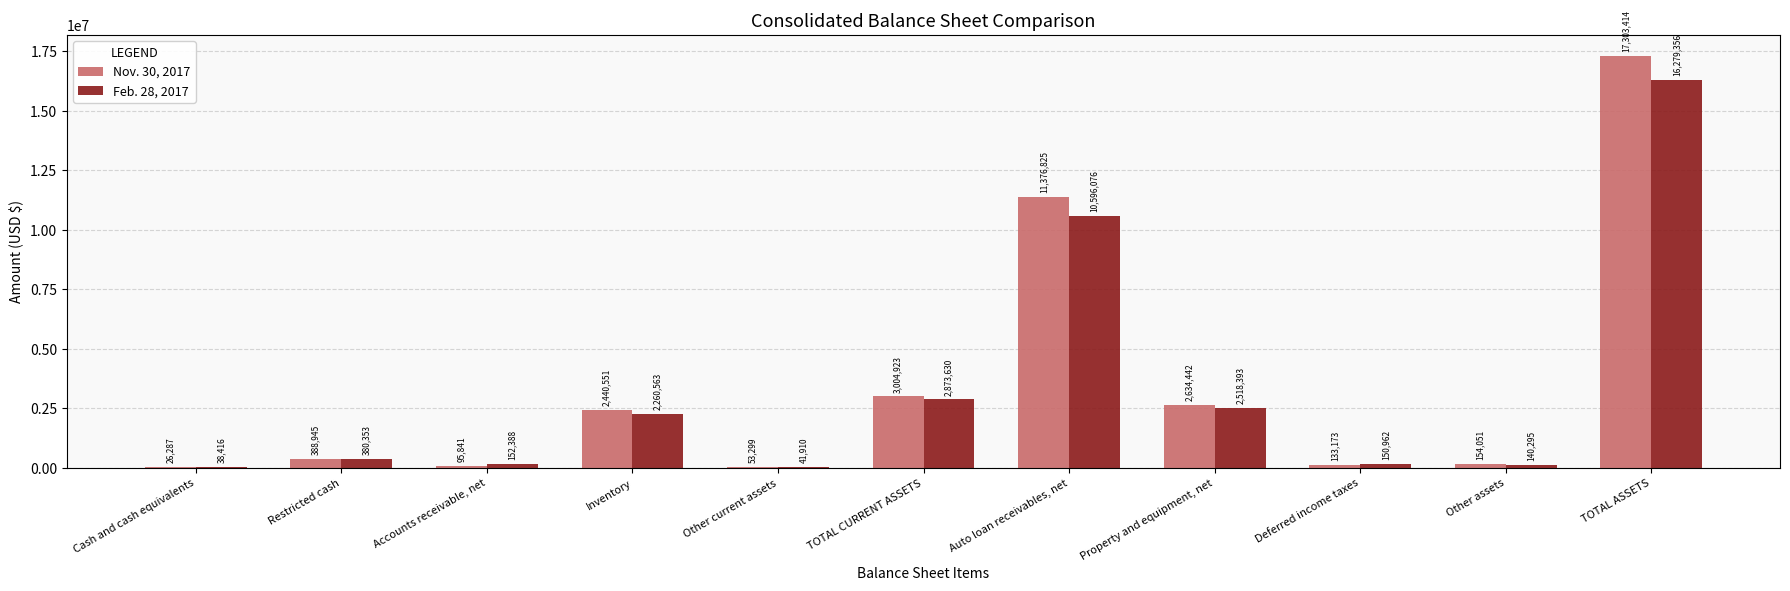

Reading left to right, transcribe all the data shown in this chart.

Nov. 30, 2017: Cash and cash equivalents=26287	Restricted cash=388945	Accounts receivable, net=95841	Inventory=2440551	Other current assets=53299	TOTAL CURRENT ASSETS=3004923	Auto loan receivables, net=11376825	Property and equipment, net=2634442	Deferred income taxes=133173	Other assets=154051	TOTAL ASSETS=17303414
Feb. 28, 2017: Cash and cash equivalents=38416	Restricted cash=380353	Accounts receivable, net=152388	Inventory=2260563	Other current assets=41910	TOTAL CURRENT ASSETS=2873630	Auto loan receivables, net=10596076	Property and equipment, net=2518393	Deferred income taxes=150962	Other assets=140295	TOTAL ASSETS=16279356